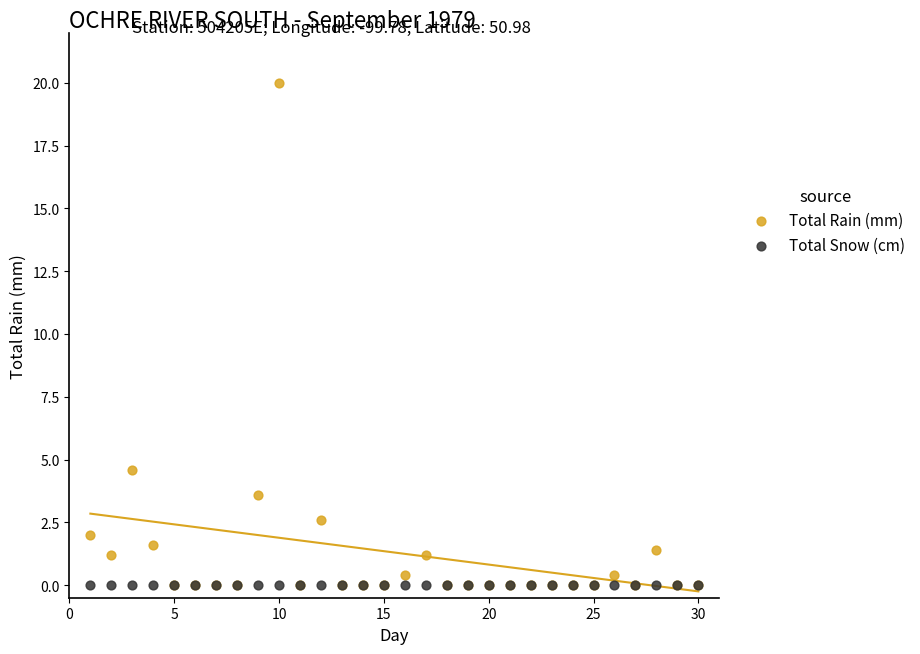

In the Total Rain (mm) series, what Y value is closest to 10?

4.6